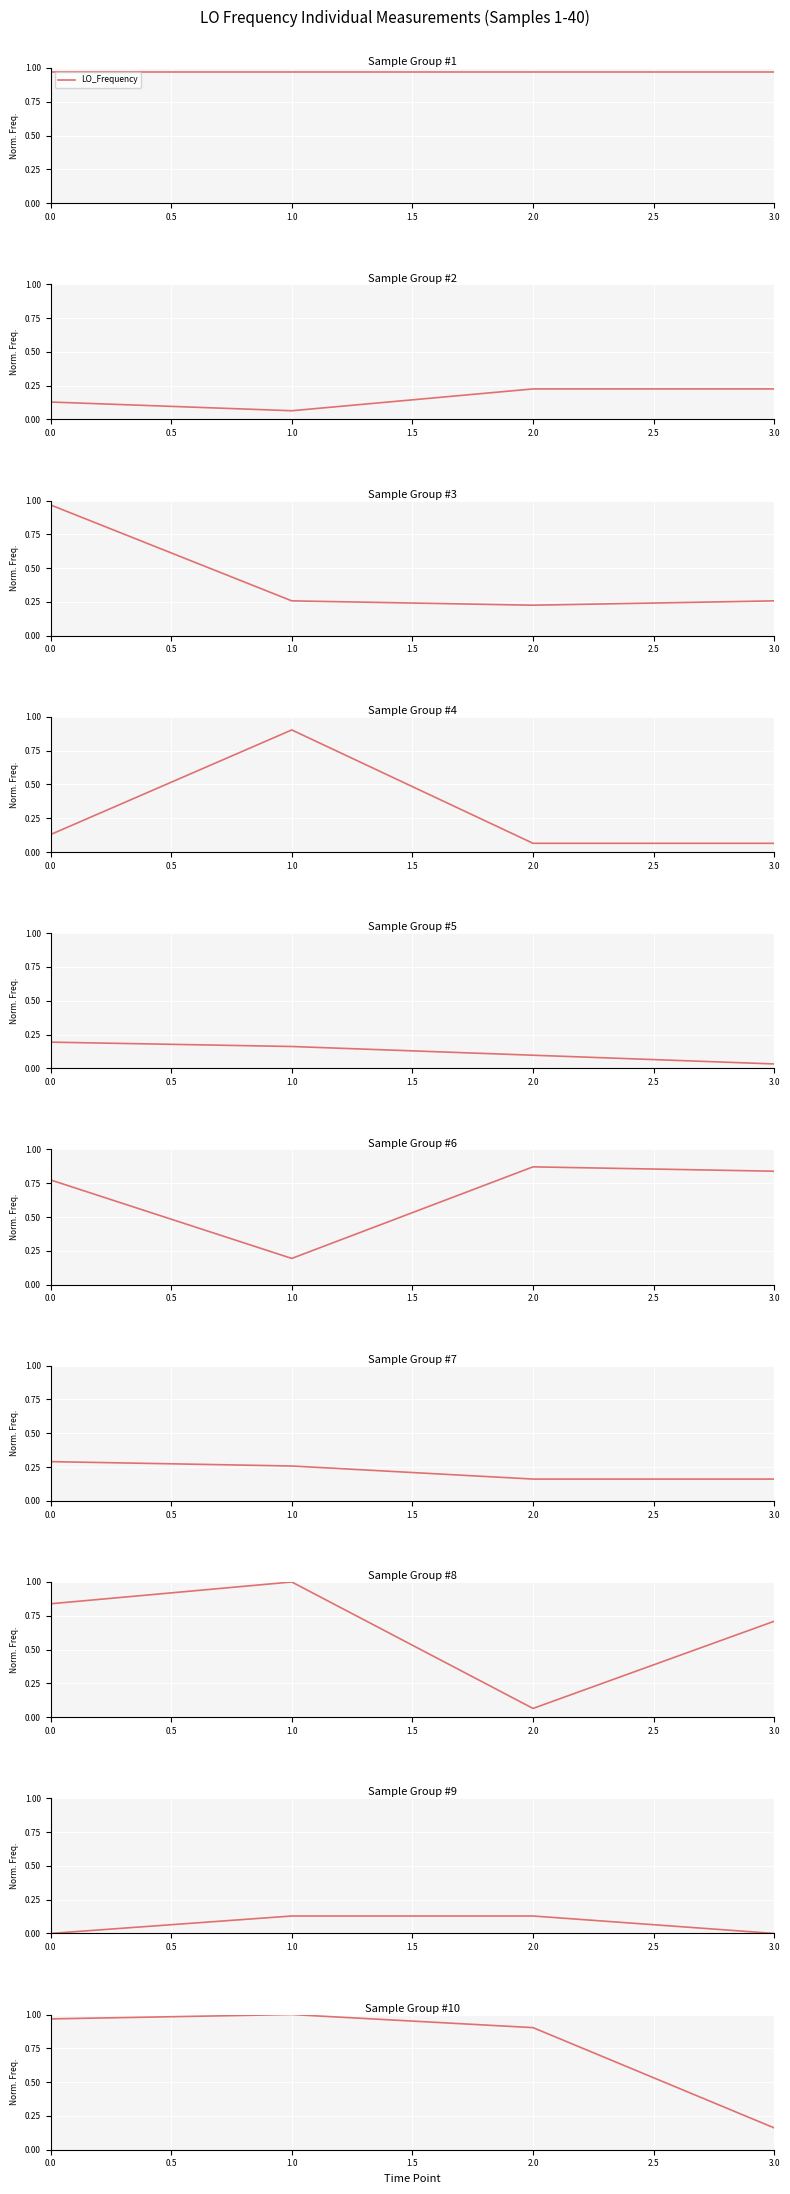

What is the sum of the values at 0.0 and 2.0?

1.9